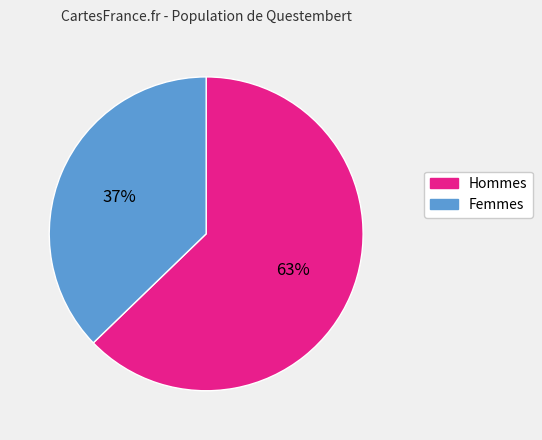

To the nearest percent, what is the average slice percentage?

50%